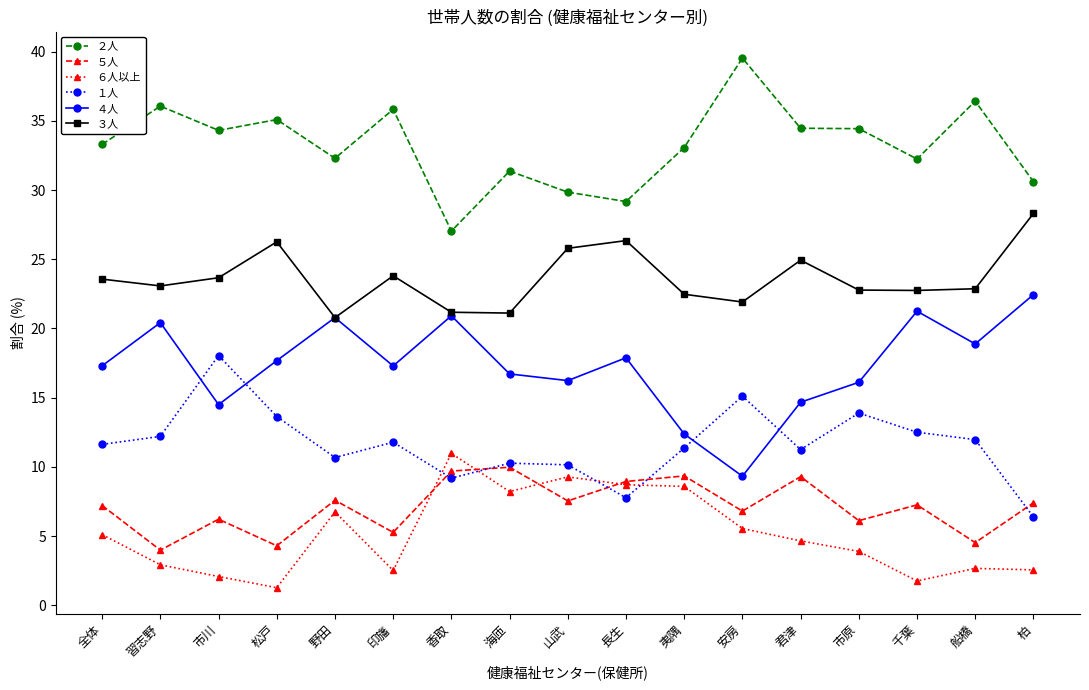

True or false: ３人 and １人 cross at least once.

False